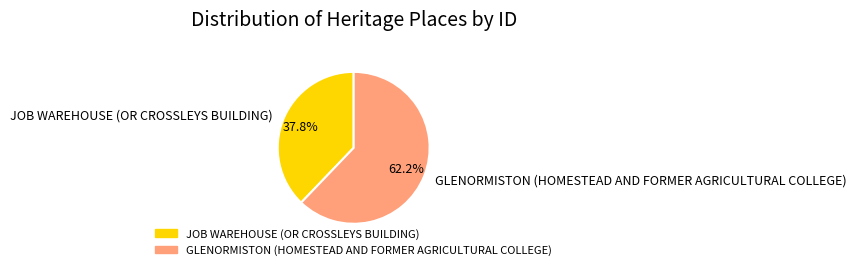

To the nearest percent, what is the difference between the GLENORMISTON (HOMESTEAD AND FORMER AGRICULTURAL COLLEGE) and JOB WAREHOUSE (OR CROSSLEYS BUILDING) slice percentages?

24%